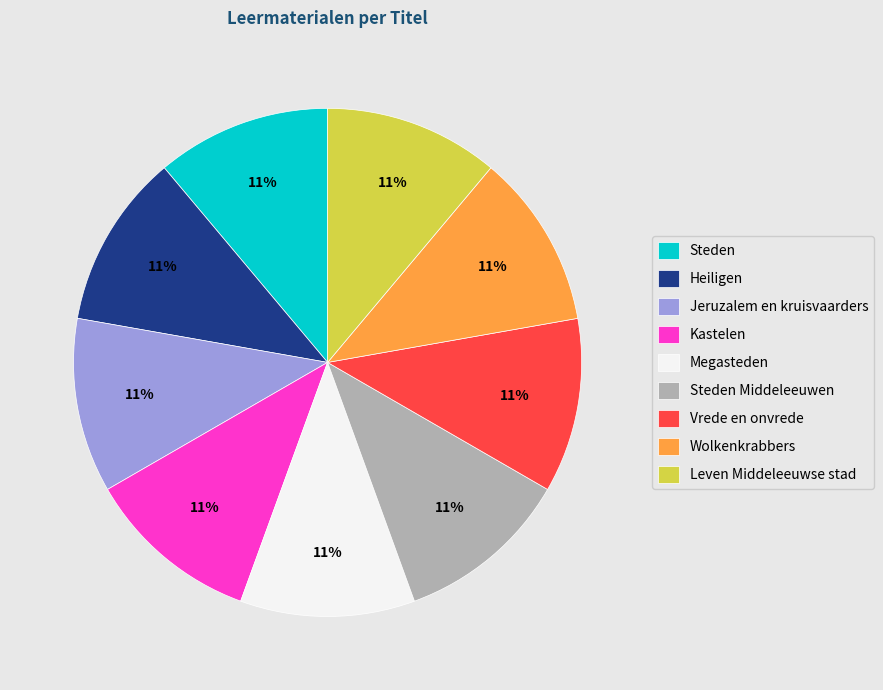

Approximately how many times larger is the value at Jeruzalem en kruisvaarders compared to Steden?

1.0